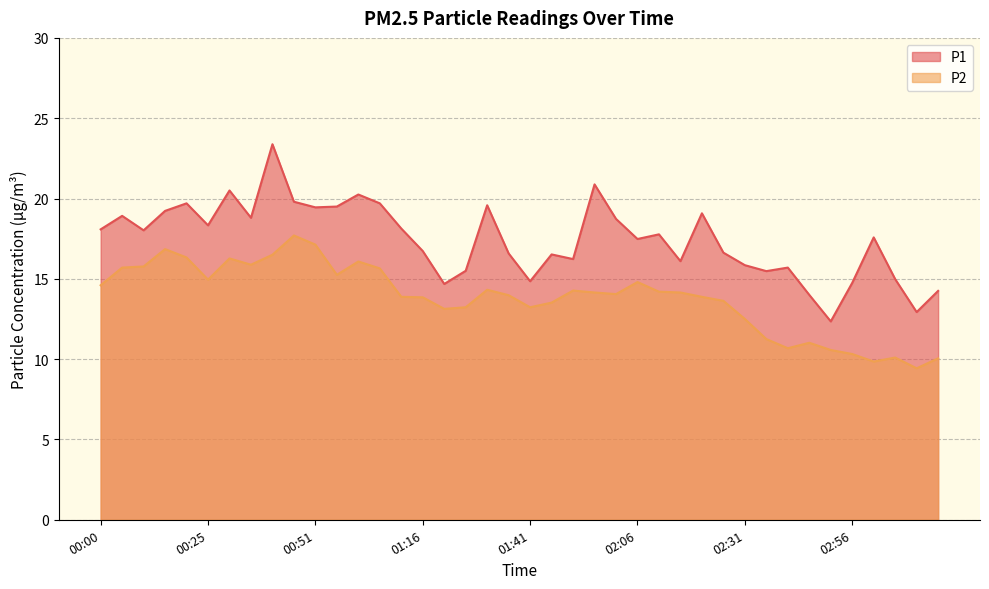

At which category does the chart reach its minimum across all series?

03:11